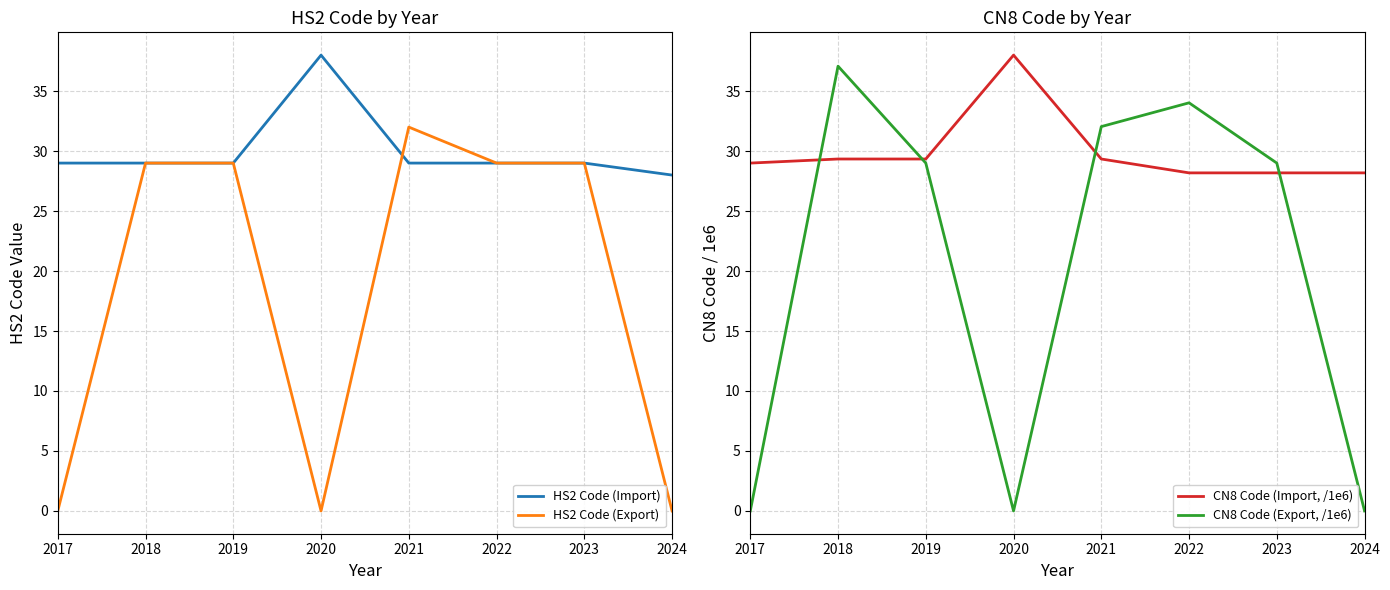

How many distinct data groups are displayed?

4